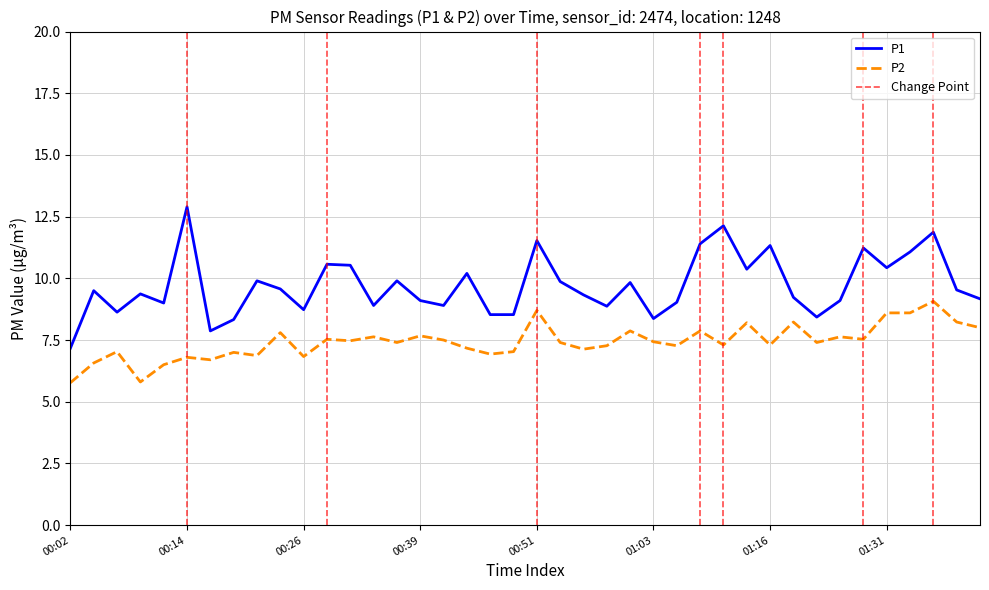

Is it true that P2 equals 3.7 at 01:16?

False